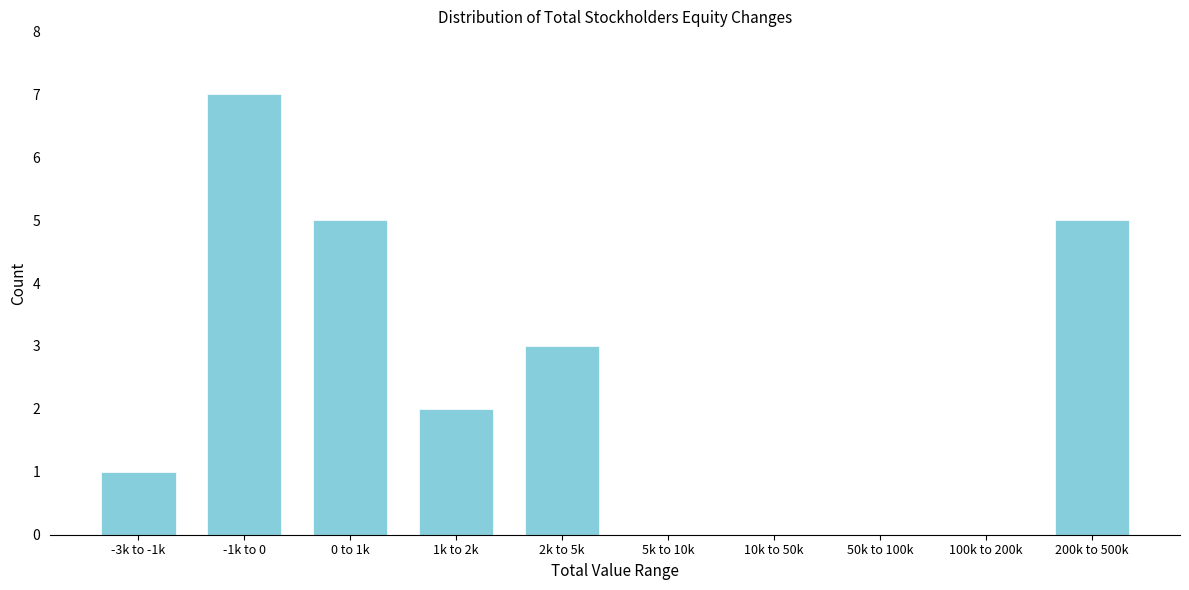

Reading left to right, list all the values displayed in this chart.

-3k to -1k=1	-1k to 0=7	0 to 1k=5	1k to 2k=2	2k to 5k=3	5k to 10k=0	10k to 50k=0	50k to 100k=0	100k to 200k=0	200k to 500k=5